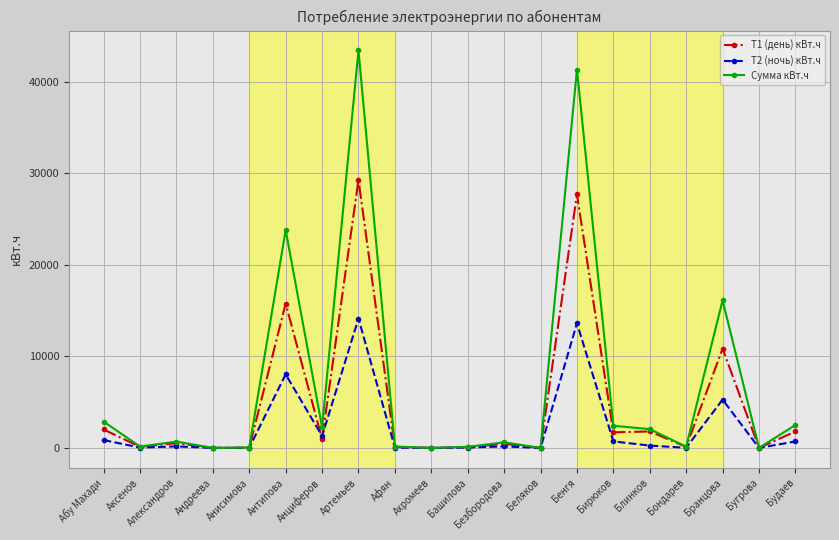

Which series has the widest spread of values?

Сумма кВт.ч